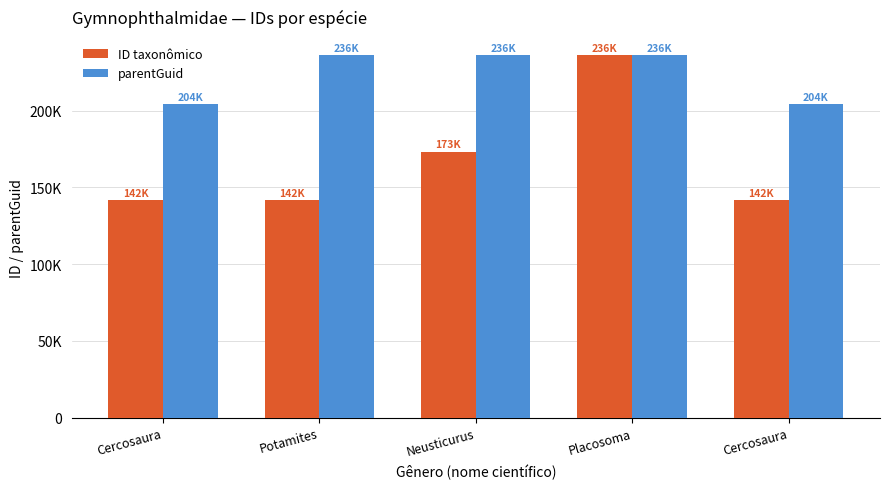

What are all the series names shown in the legend?

ID taxonômico, parentGuid